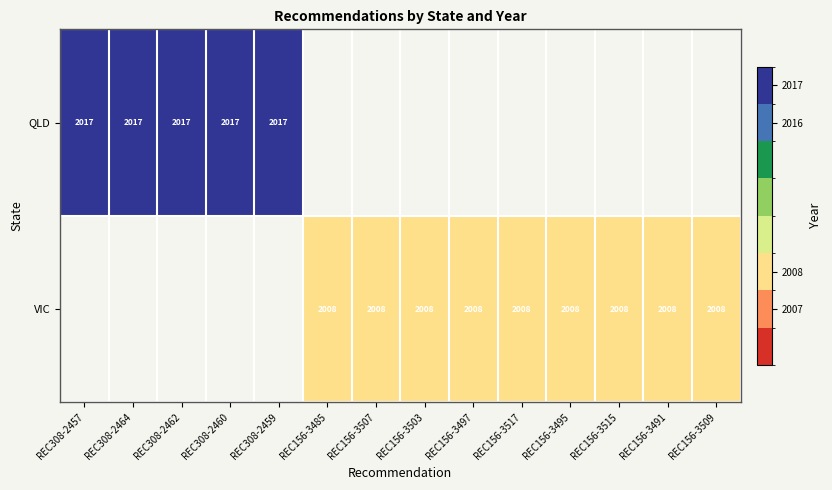

Count the number of categories in the chart.

14